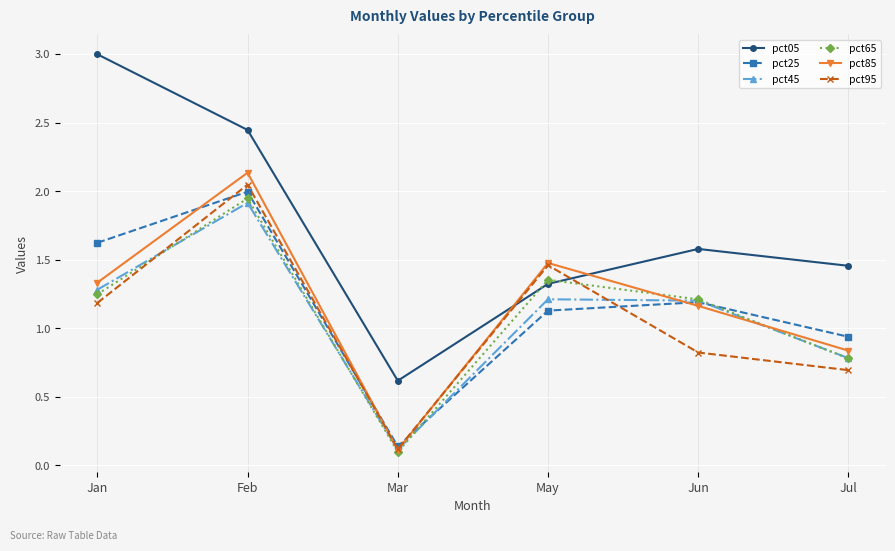

How many values in the pct65 series exceed 1?

4